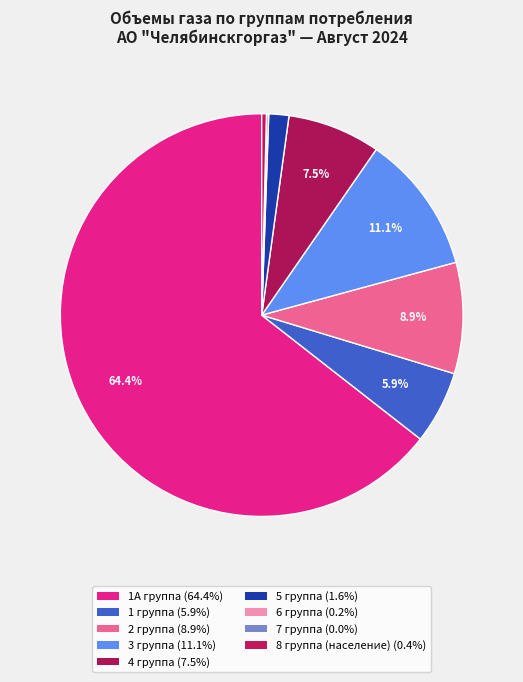

Which has a higher value, 4 группа or 7 группа?

4 группа